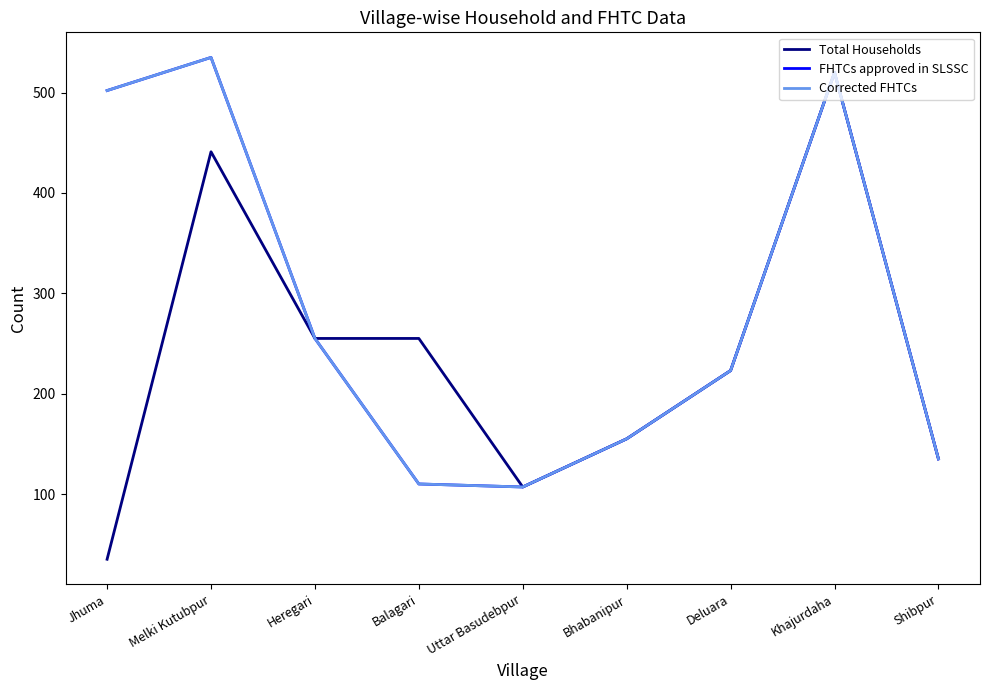

Does the chart have visible grid lines?

No